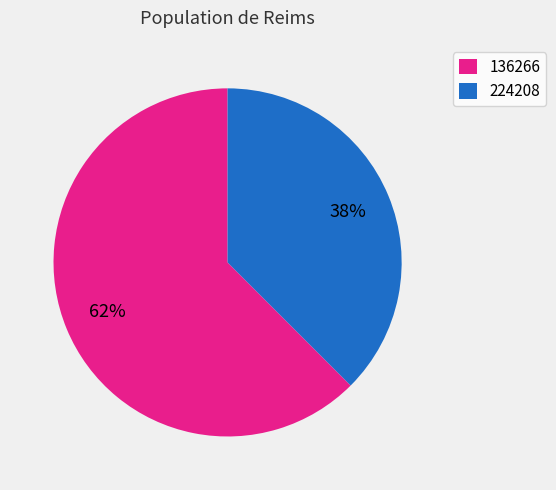

Which has a higher value, 224208 or 136266?

136266